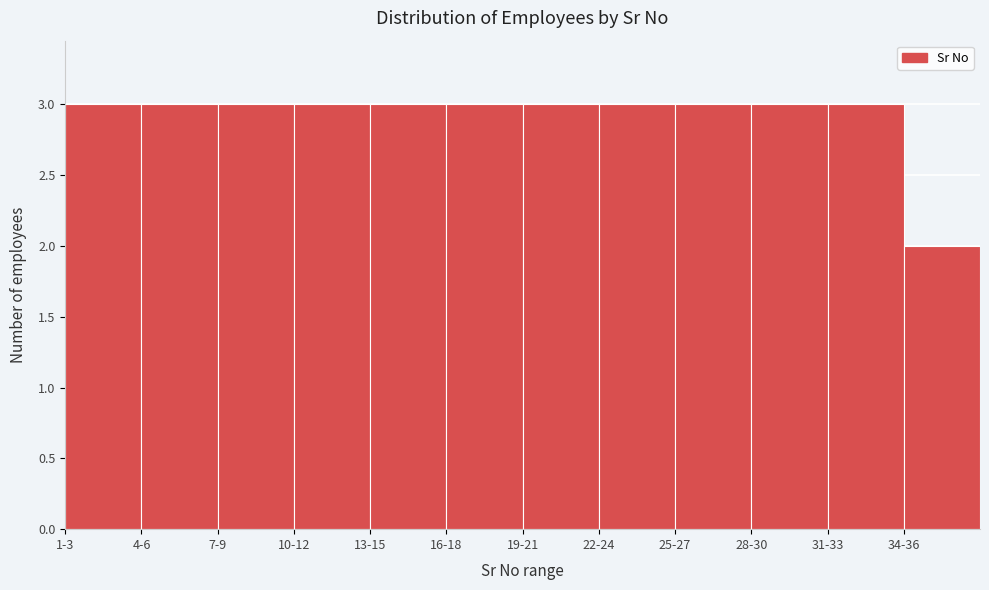

Reading left to right, what are all the values shown in this chart?

3	3	3	3	3	3	3	3	3	3	3	2